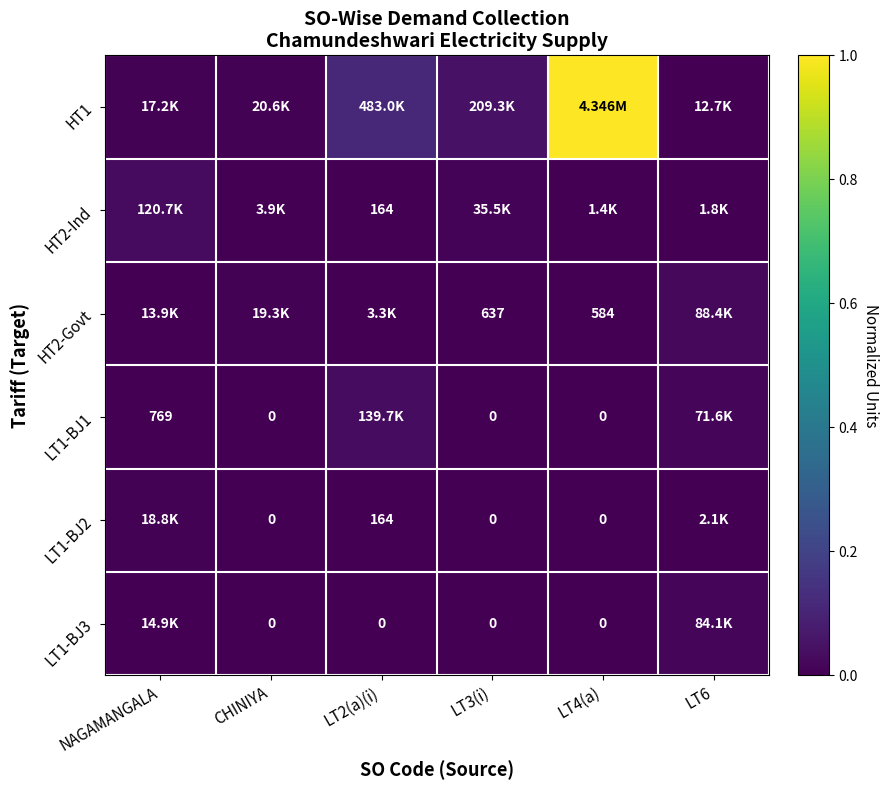

Which has a higher value, CHINIYA or LT4(a)?

LT4(a)